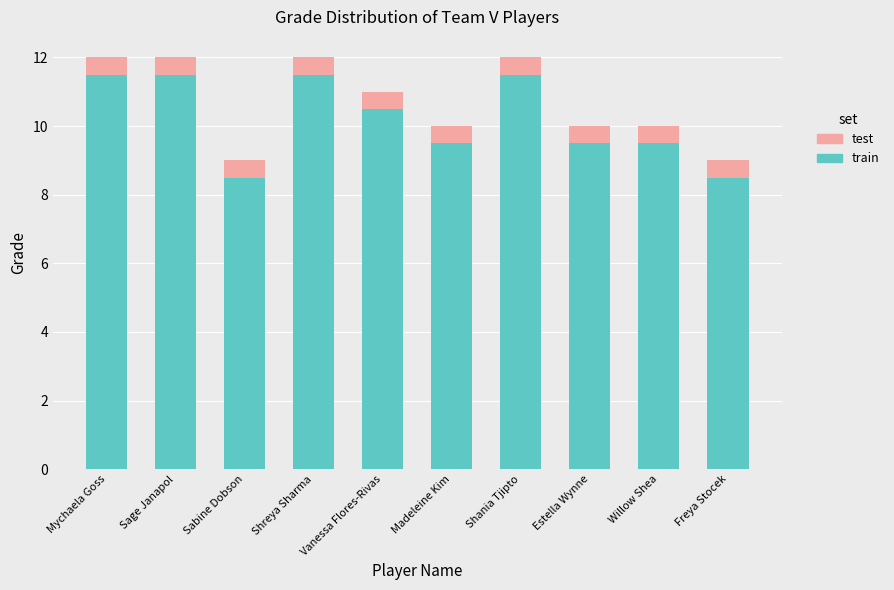

At which label does train first exceed 10?

Mychaela Goss